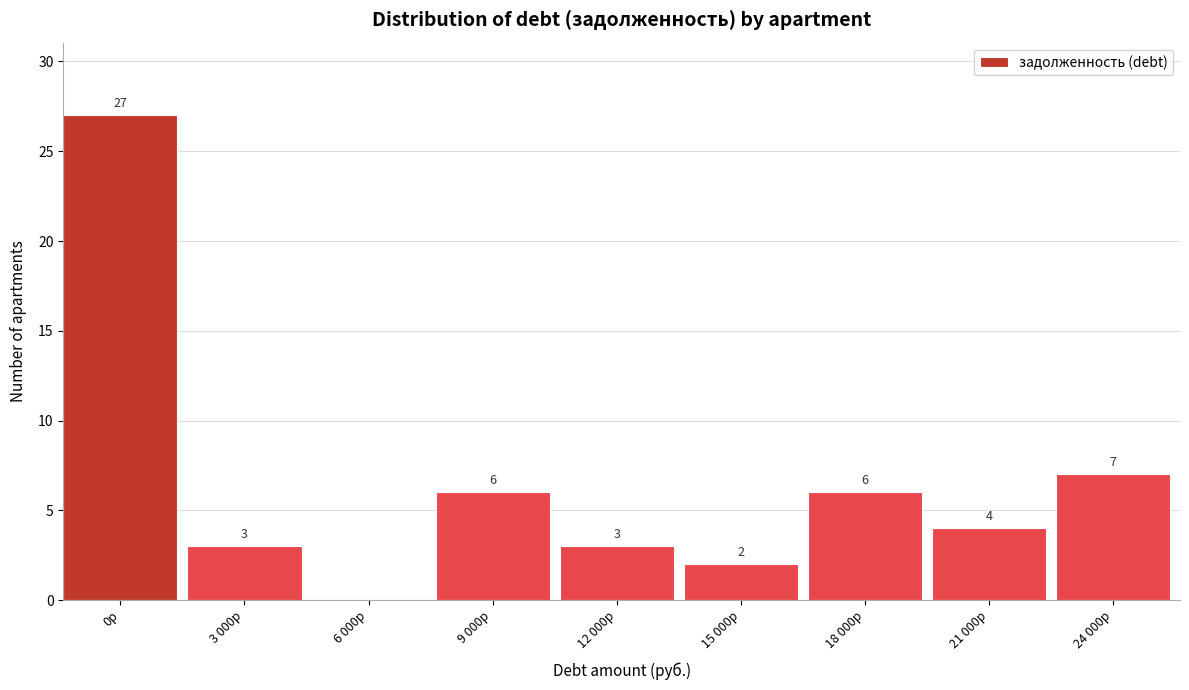

Reading right to left, transcribe all the data shown in this chart.

24 000р=7	21 000р=4	18 000р=6	15 000р=2	12 000р=3	9 000р=6	6 000р=0	3 000р=3	0р=27